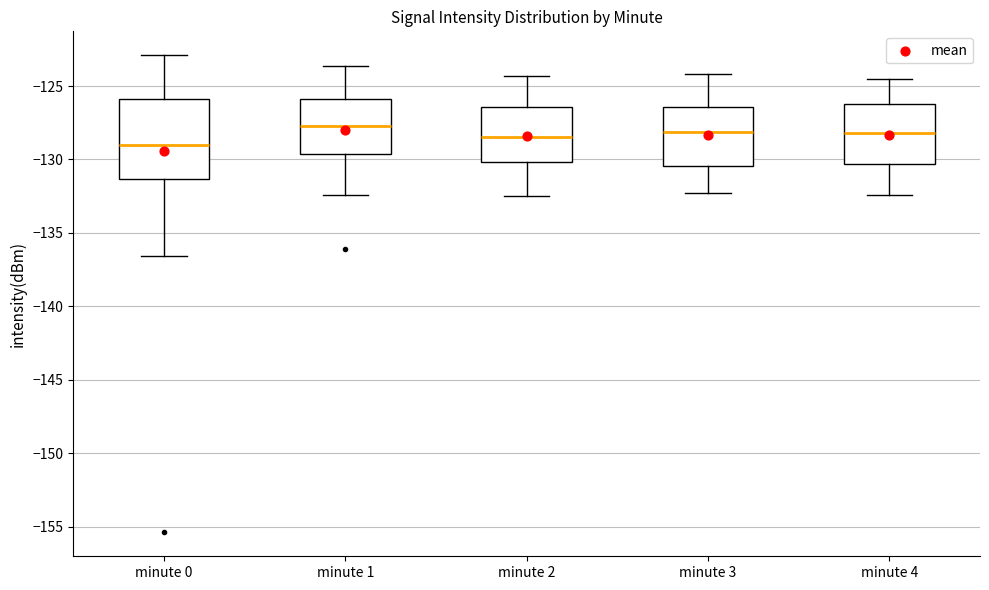

Where does the lower whisker of the box for minute 1 end on the y-axis? The values are not printed on the chart, so give them approximately, as read against the axis.

-132.5